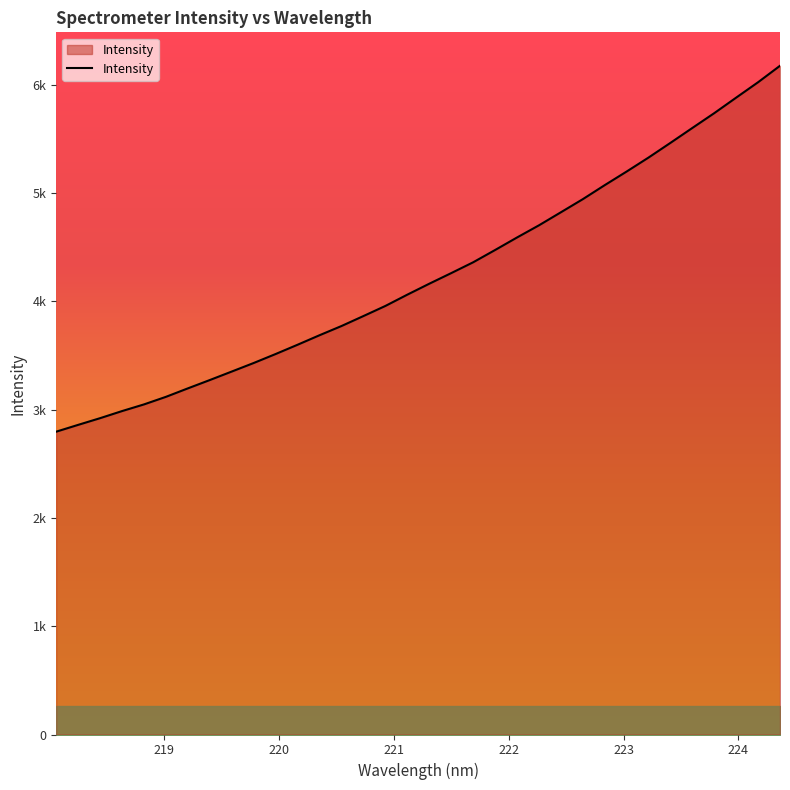

True or false: there are more than 0 points higher than both neighbors.

False